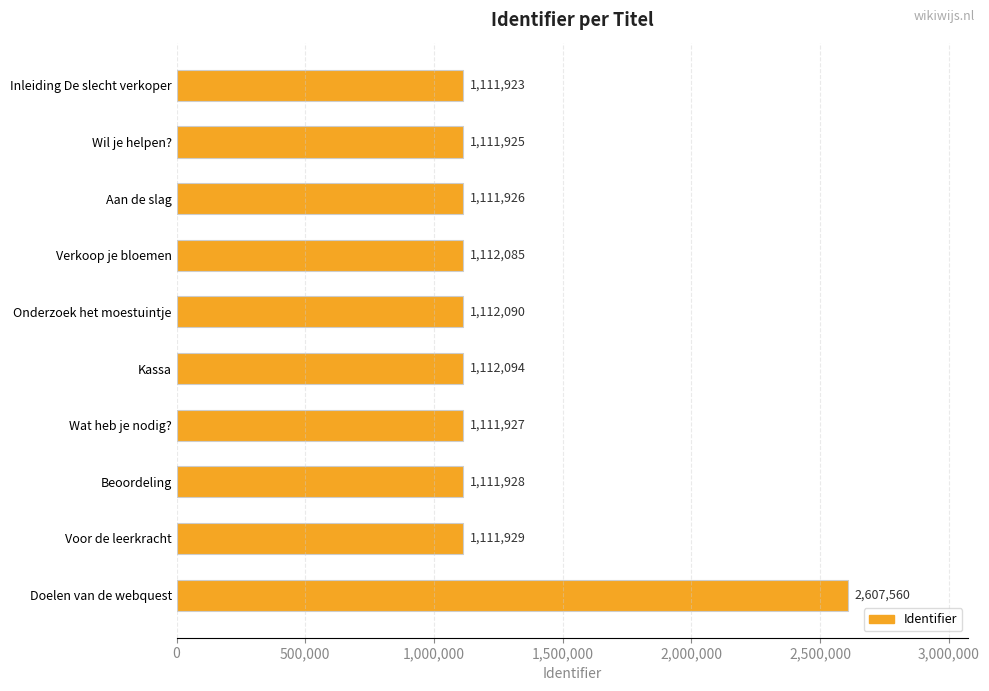

Which label corresponds to the largest value in the chart?

Doelen van de webquest